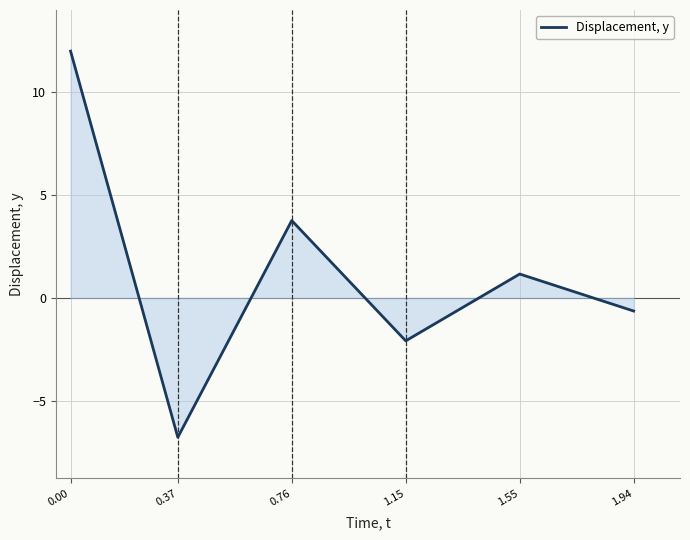

How many lines are shown in the chart?

1